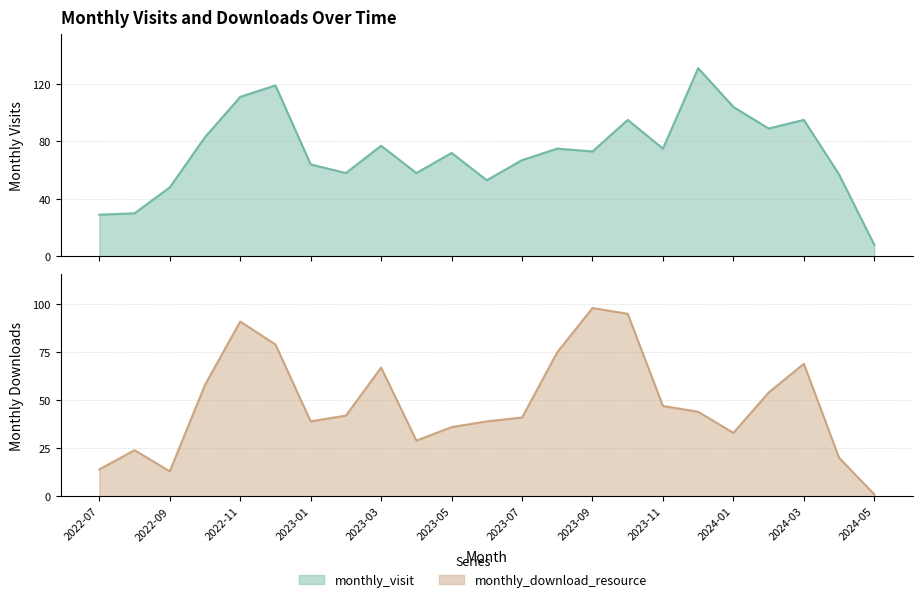

What is the label of the 22nd point from the right?

2022-08